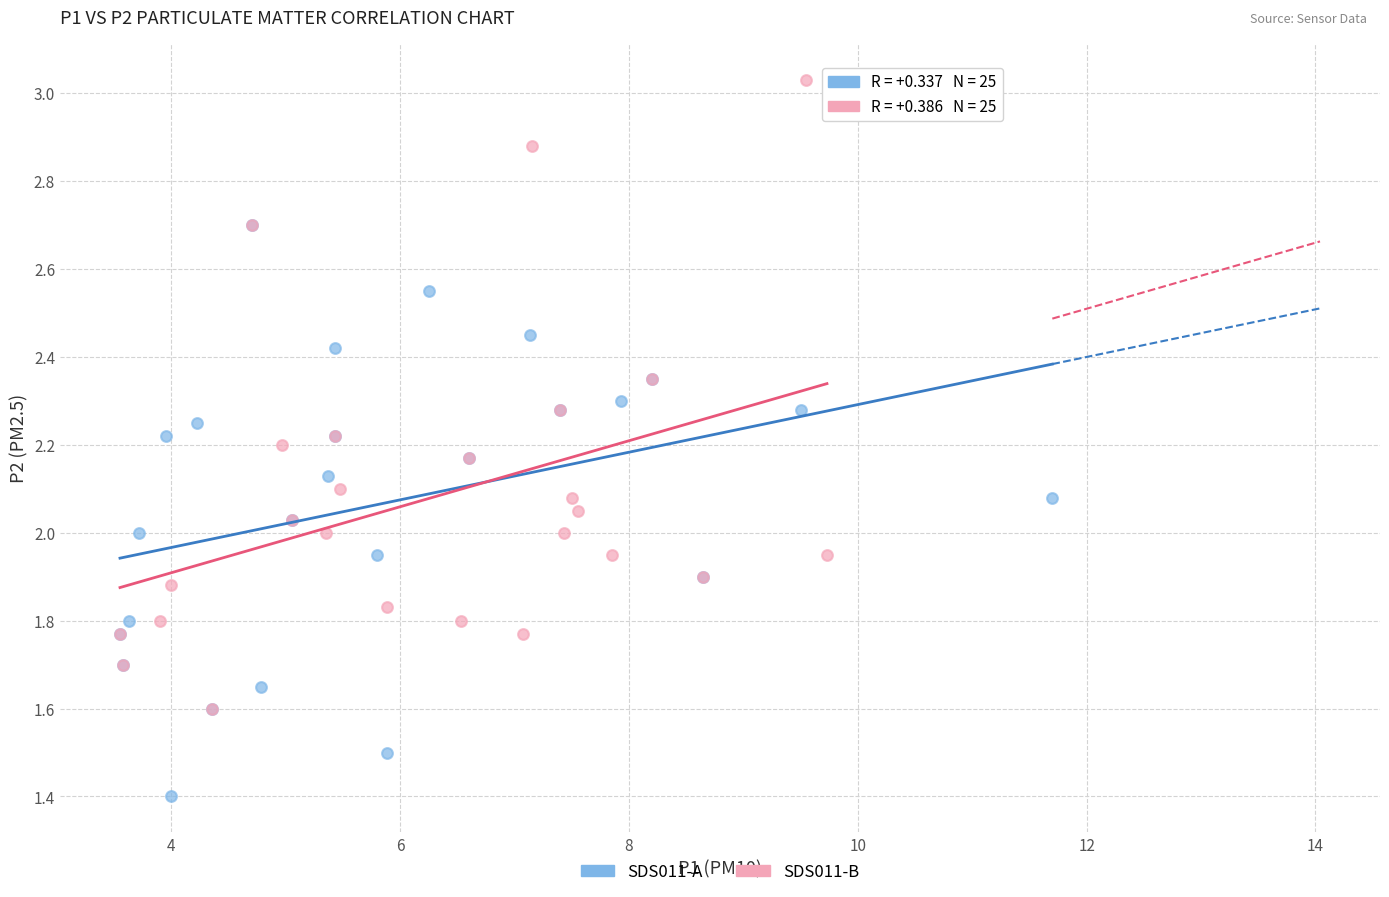

Which series has the largest Y range (max minus min)?

SDS011-B